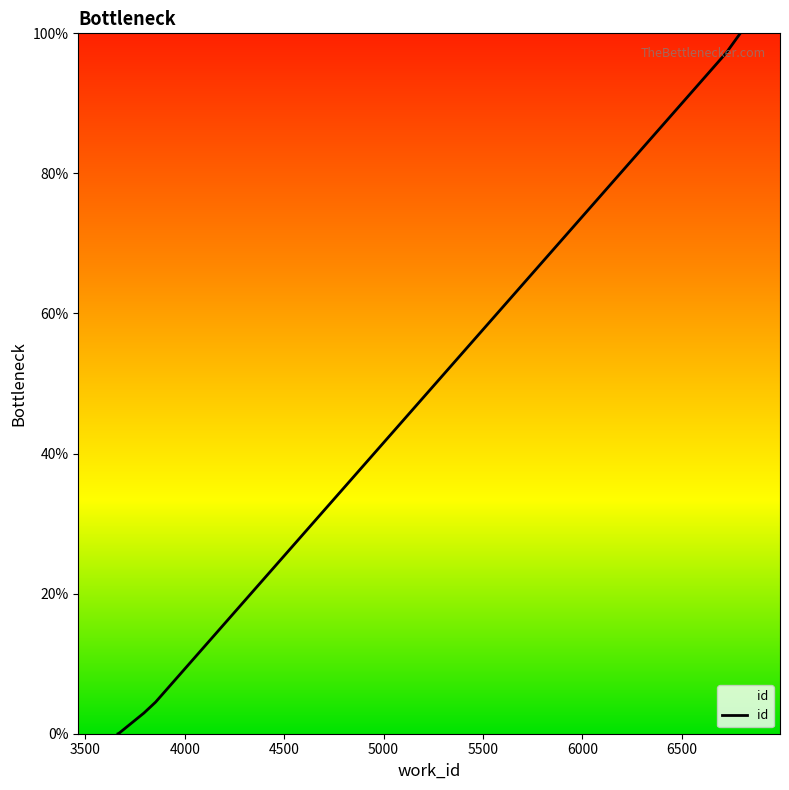

Count the number of data series in this chart.

1